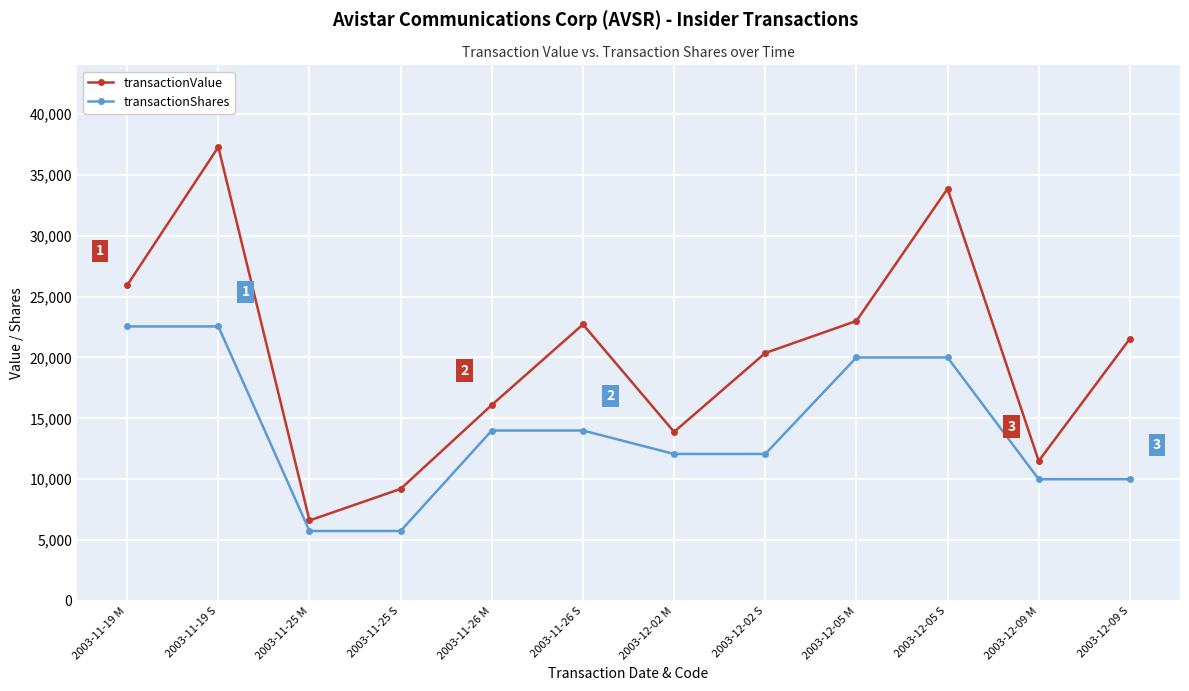

True or false: transactionValue and transactionShares intersect in this chart.

False